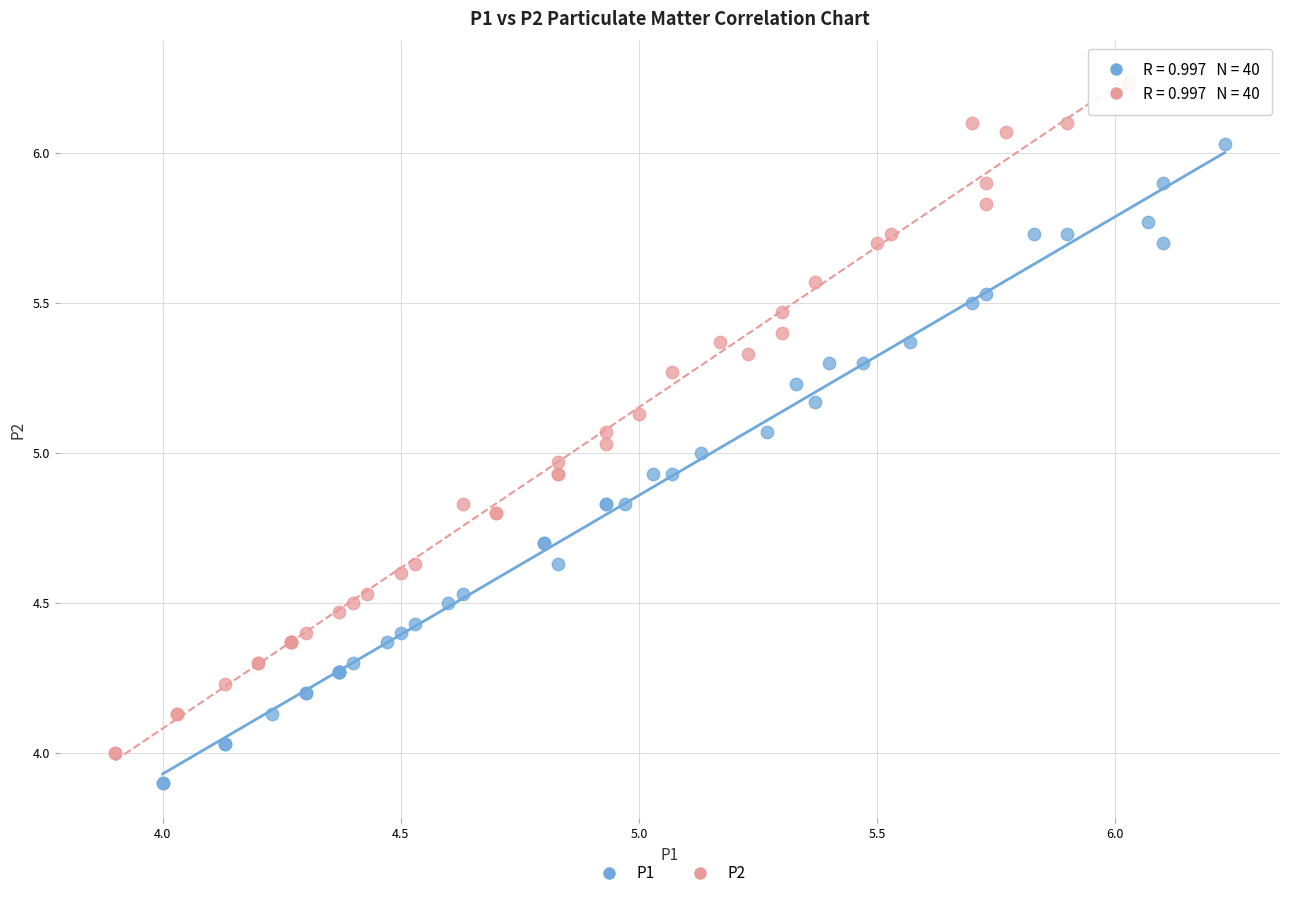

Which series has the widest spread of Y values?

P2